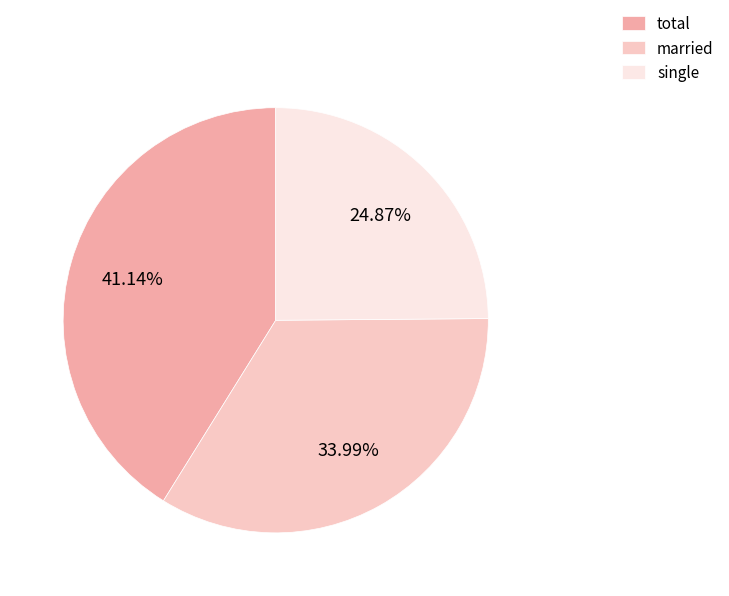

Is there a majority slice in this chart?

No